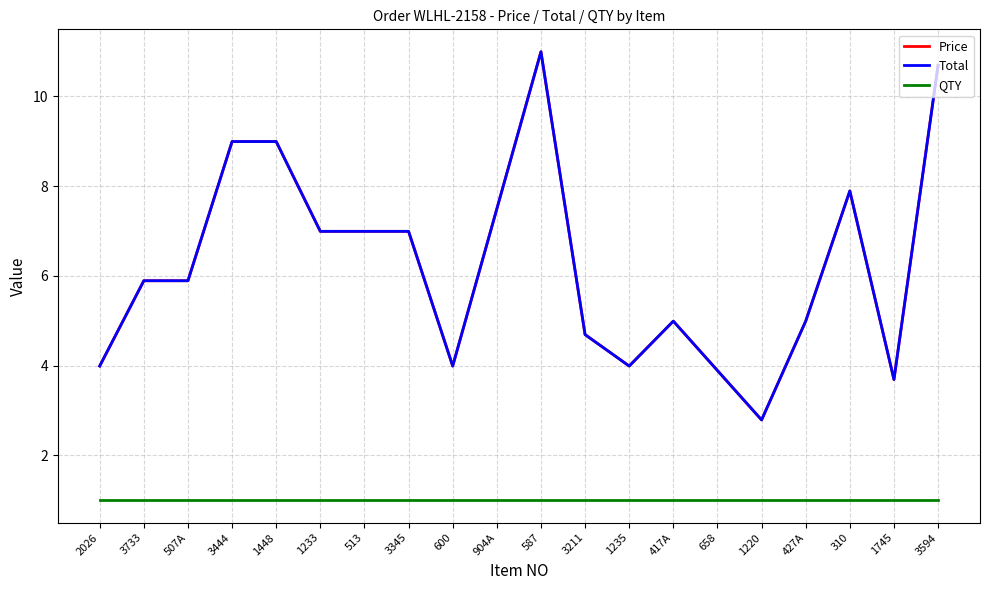

List the series in order of their peak value, highest first.

Price, Total, QTY